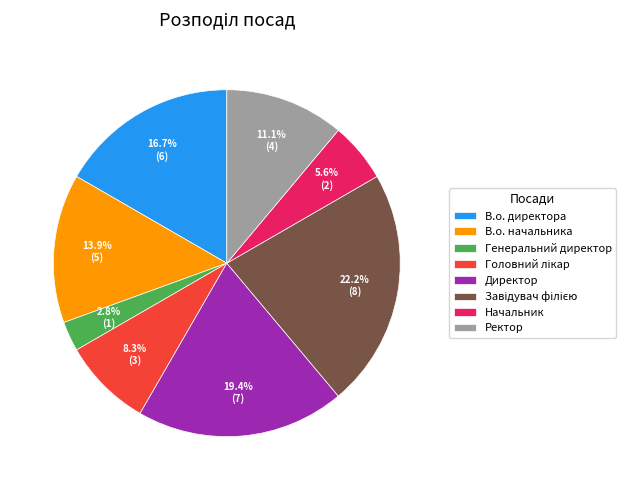

What percentage is the Начальник slice, to the nearest percent?

6%